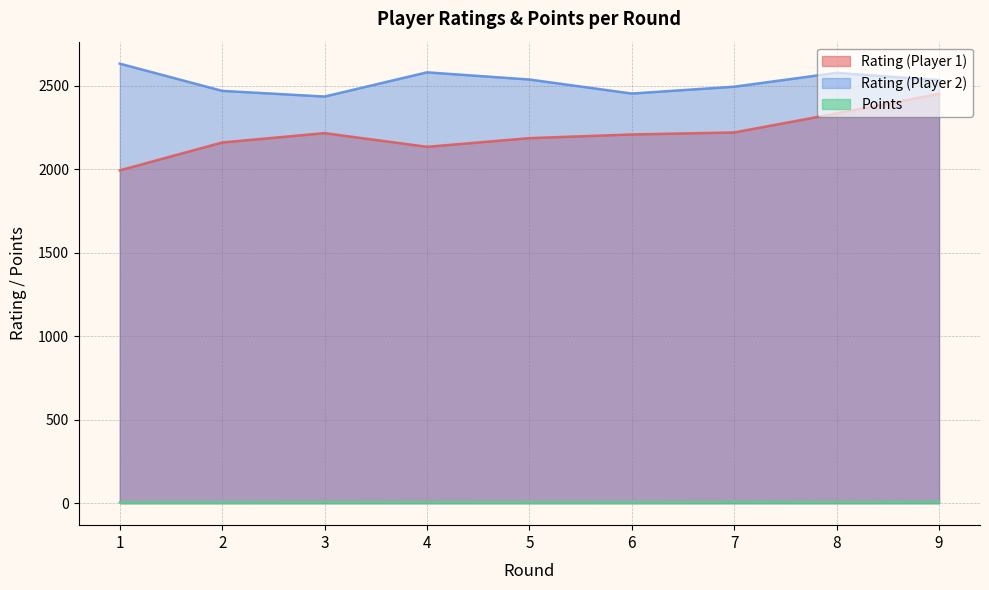

What is the value of the Points point at the 2nd from the left?

5.0